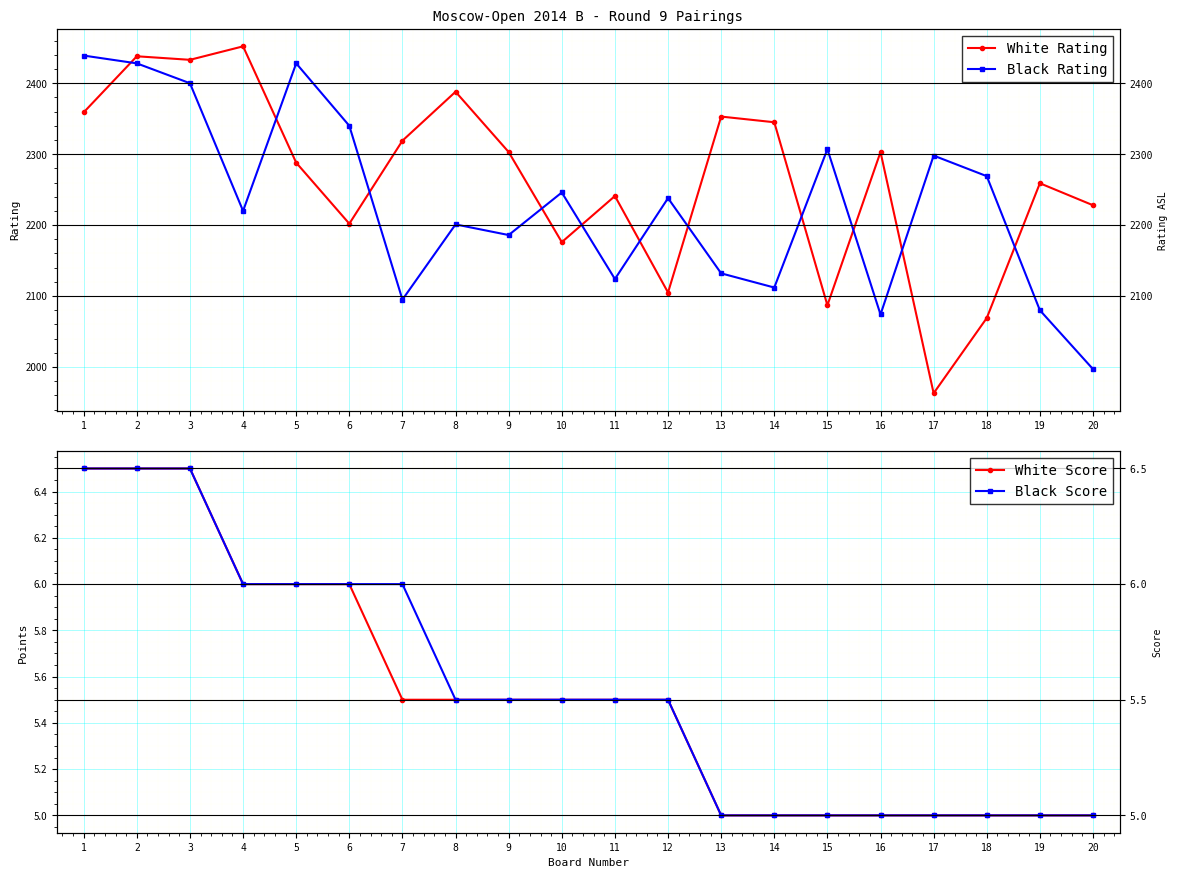

Which series has the largest total across all categories?

White Rating